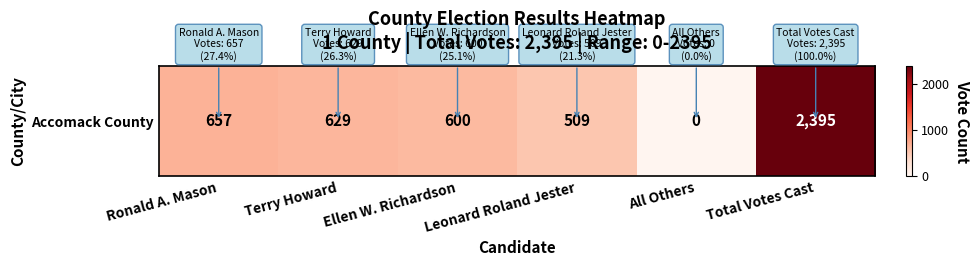

Reading left to right, what are all the values shown in this chart?

657	629	600	509	0	2395